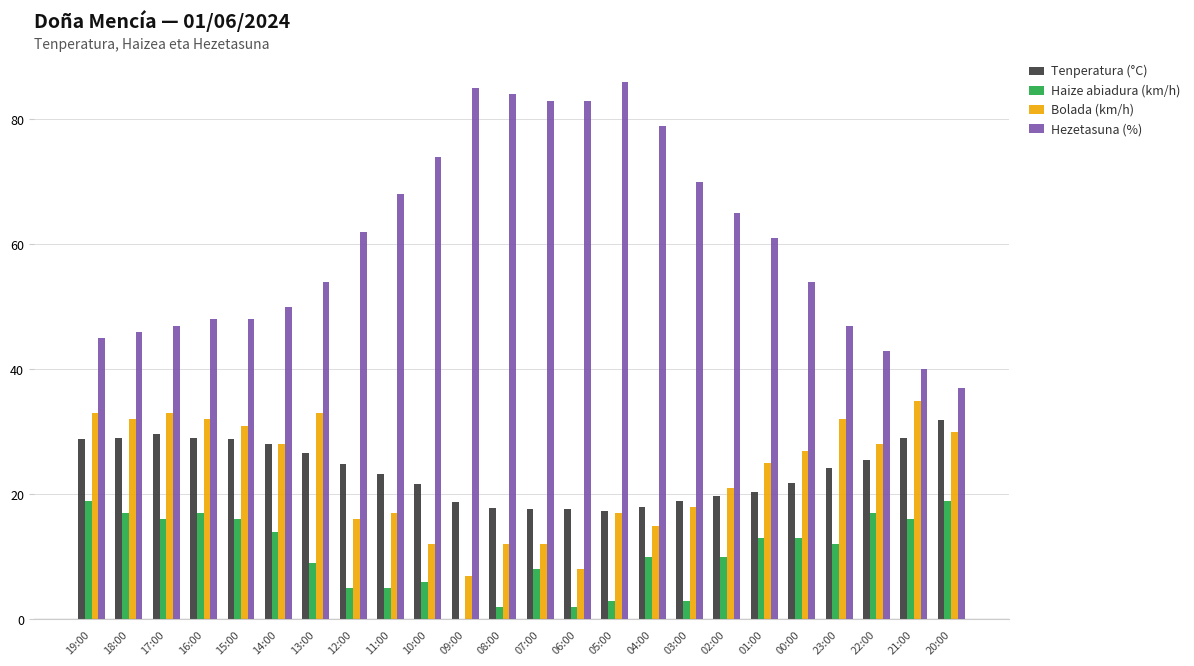

Where is Haize abiadura (km/h) nearest to the value 9?

13:00